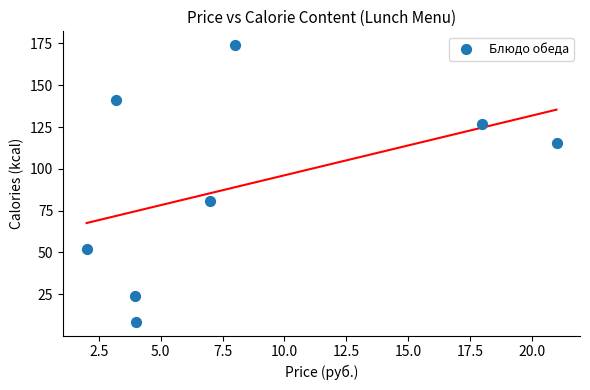

What Y value in the scatter plot is closest to 91?

81.0